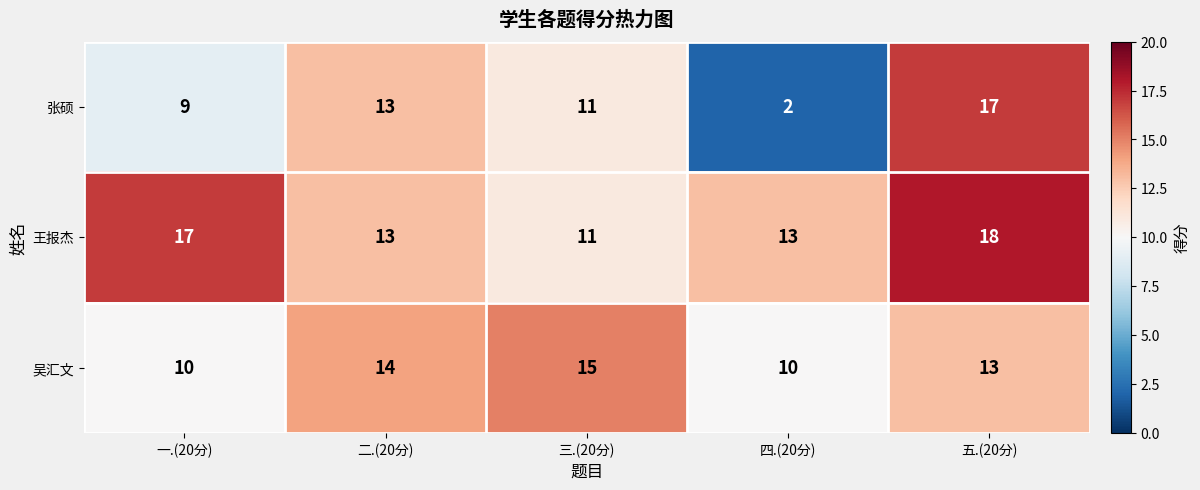

Which series has the widest spread of values?

张硕